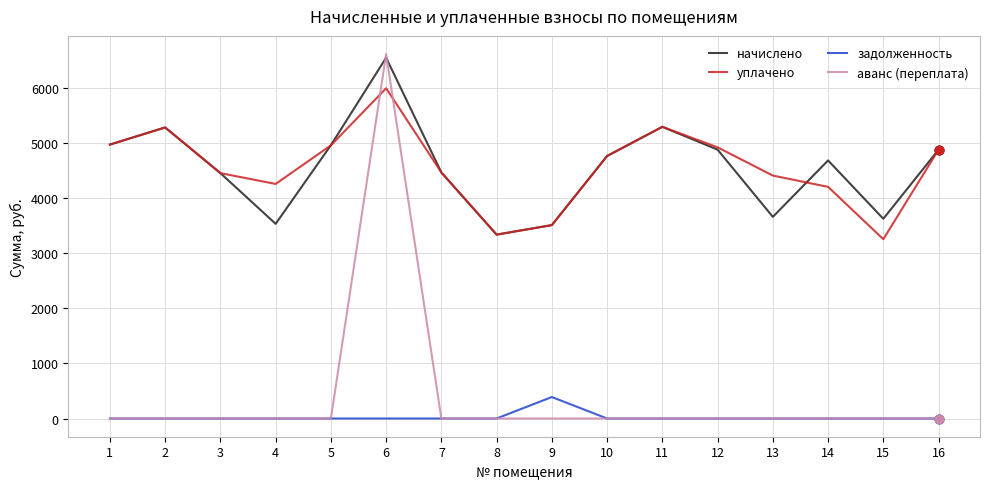

Is the value of начислено at 10 greater than the value of аванс (переплата) at 13?

Yes